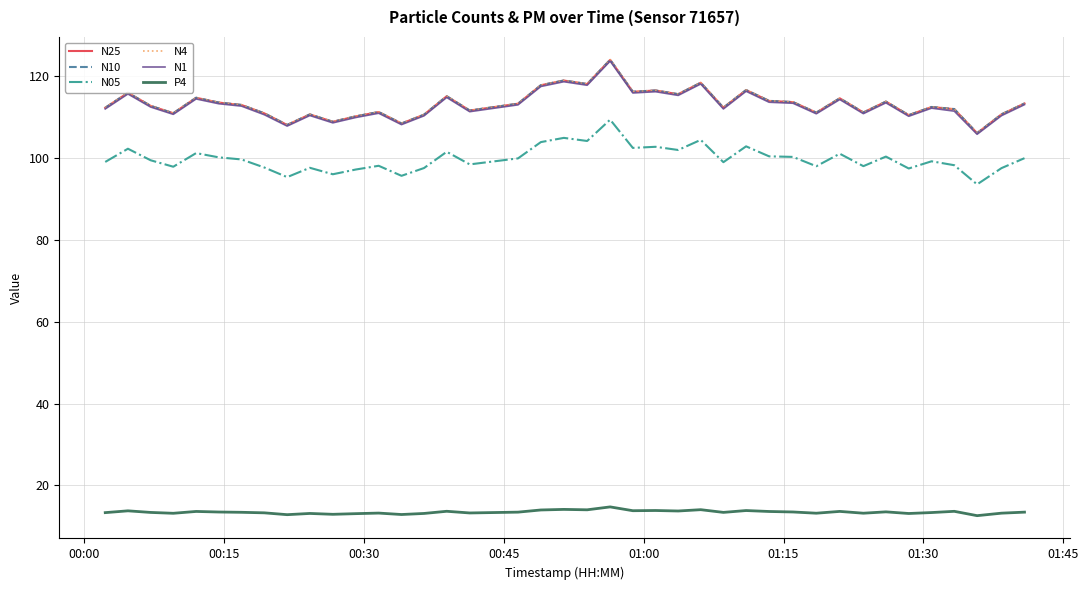

True or false: P4 and N1 intersect in this chart.

False